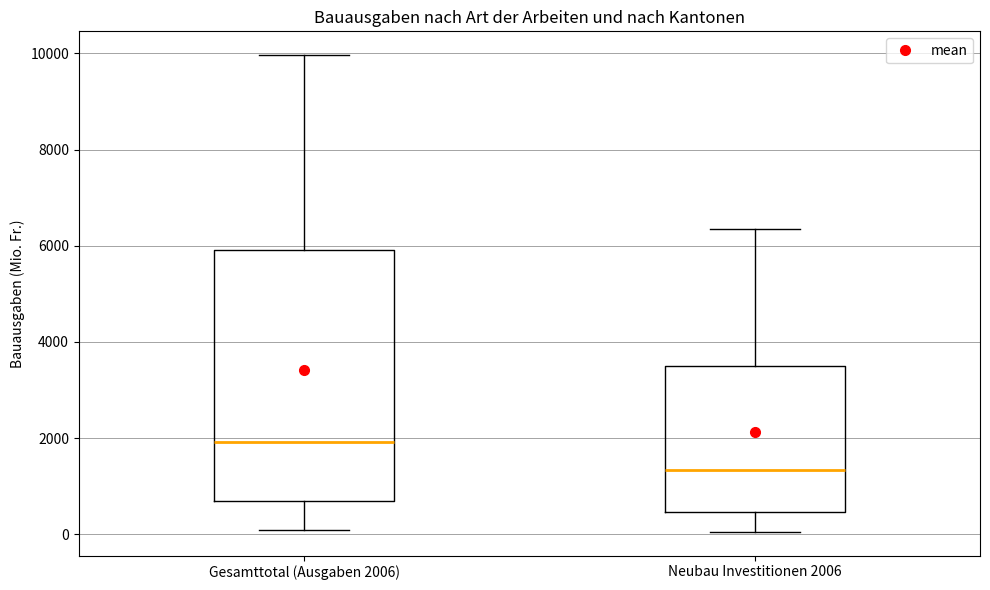

Reading left to right, transcribe this box plot: for each box, give where its median line is, the range the box spans, and where its two whiskers end, as read against the y-axis. The values are not printed on the chart, so give them approximately, as read against the axis.

Gesamttotal (Ausgaben 2006): median 2000, box 600 to 6000, whiskers 0 to 10000
Neubau Investitionen 2006: median 1400, box 400 to 3600, whiskers 0 to 6400